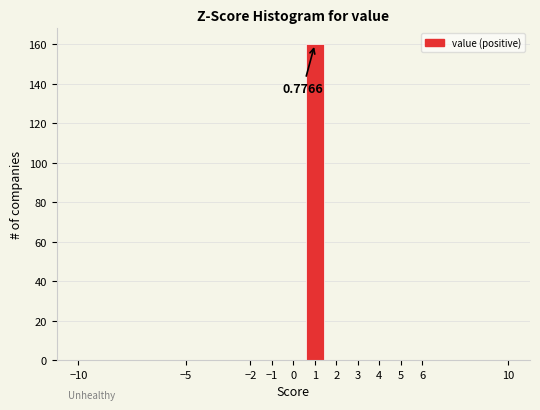

Over which range of the x-axis is the bar tallest?

0.5 to 1.5